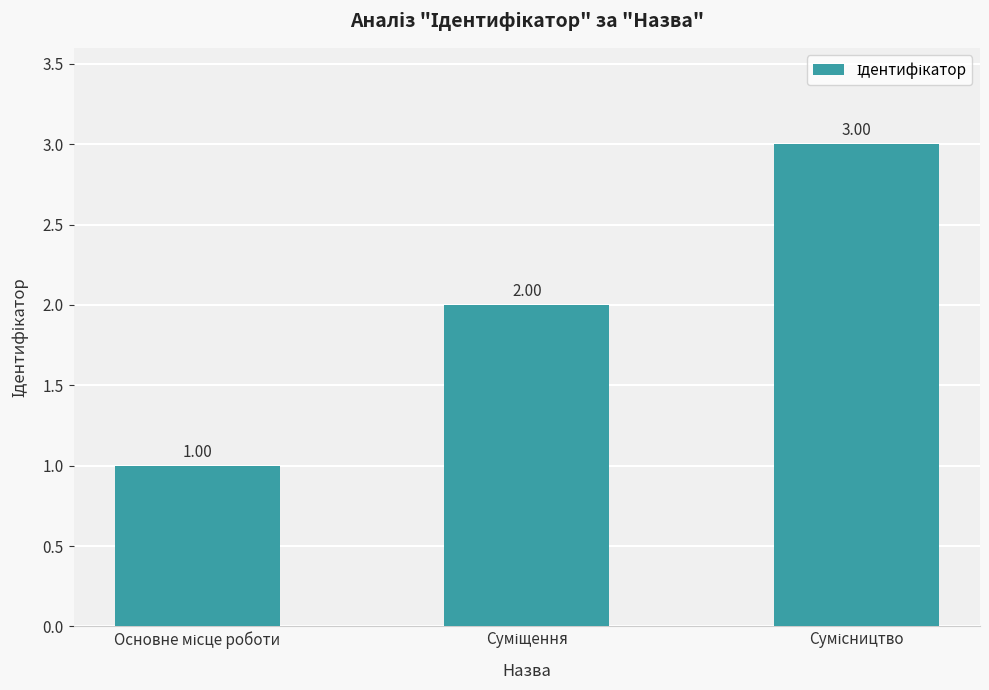

What is the sum of all values?

6